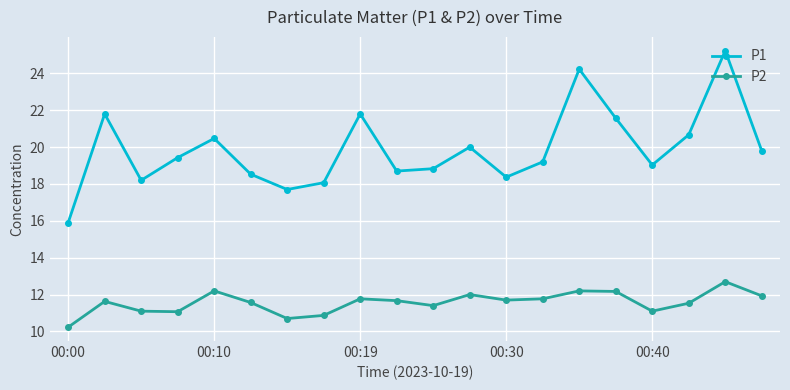

True or false: P1 and P2 cross at least once.

False